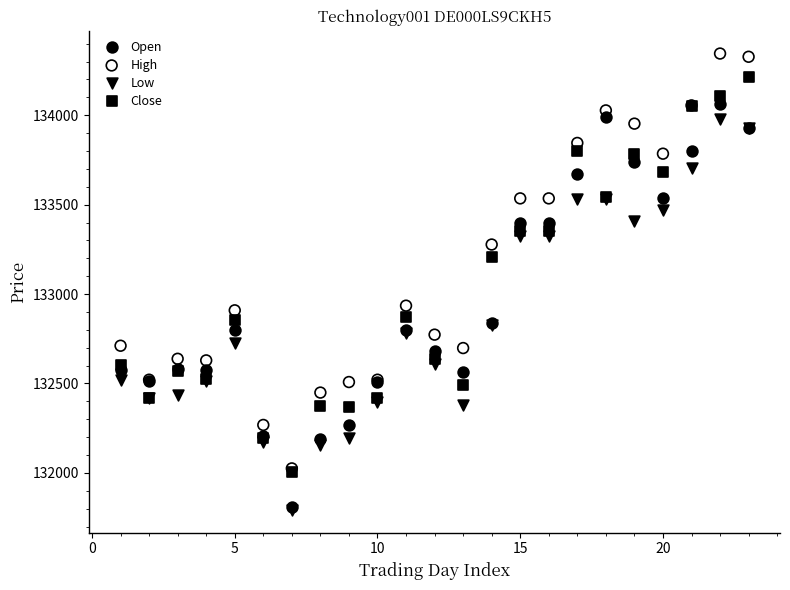

In the Close series, what Y value is closest to 133111?

133210